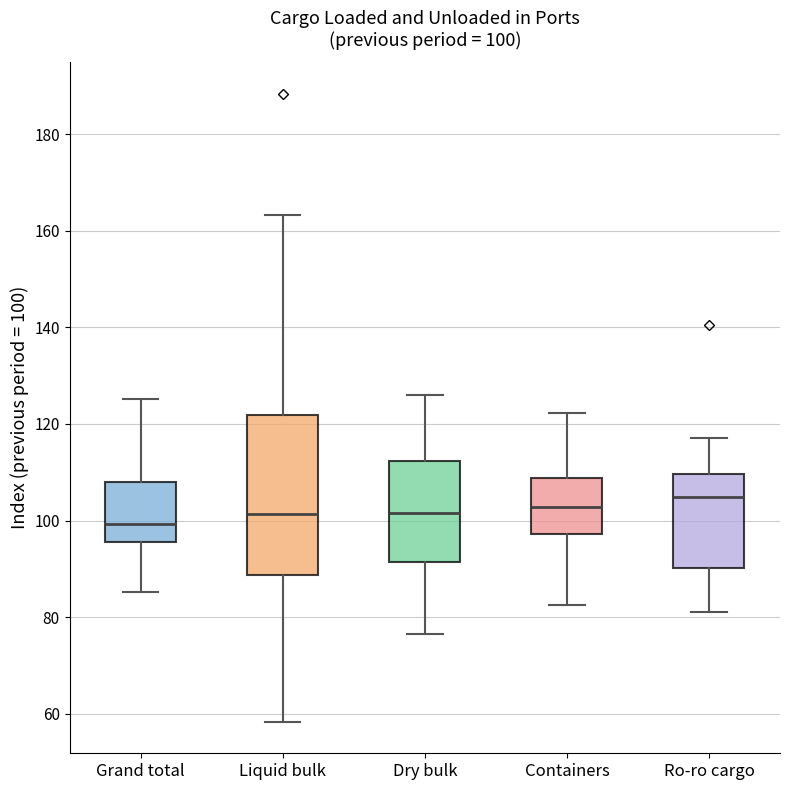

Which box's median line is the highest?

Ro-ro cargo